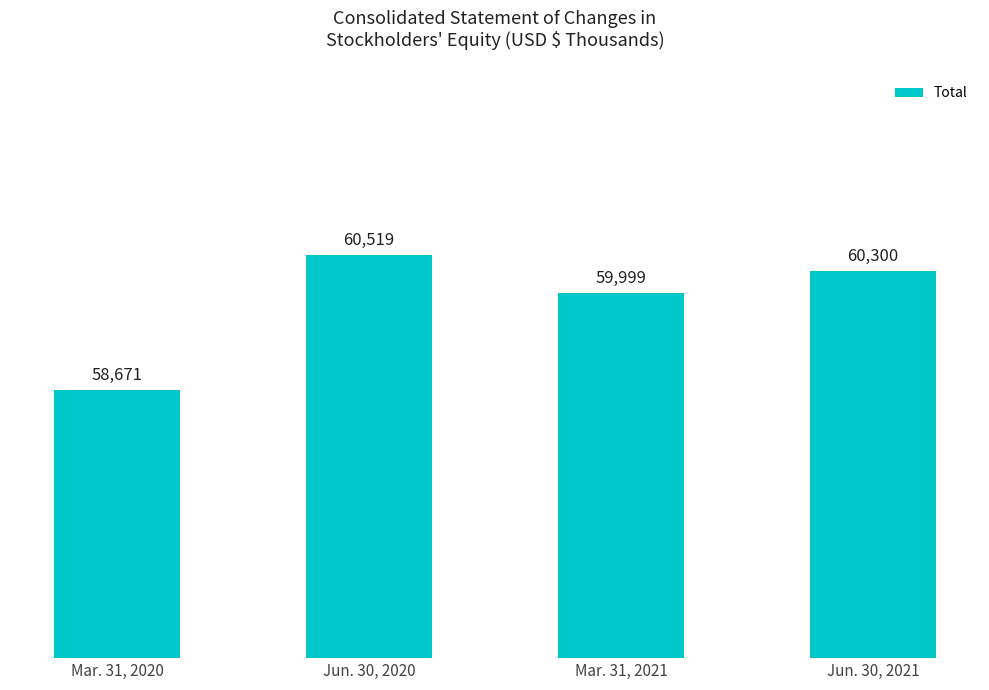

Approximately how many times larger is the value at Mar. 31, 2021 compared to Jun. 30, 2021?

1.0